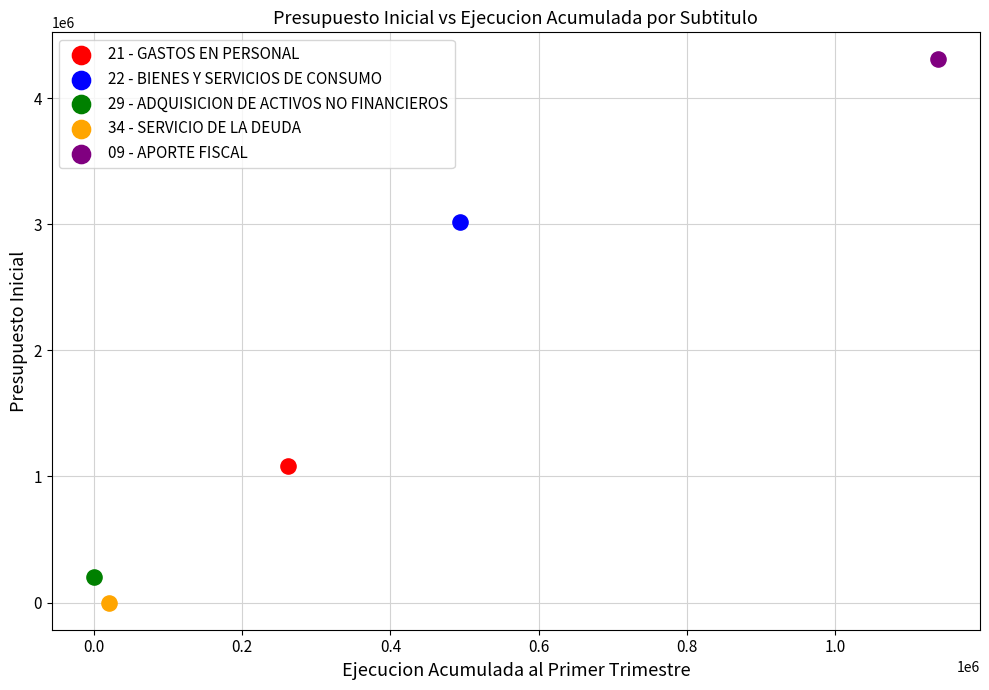

What are all the series names shown in the legend?

21 - GASTOS EN PERSONAL, 22 - BIENES Y SERVICIOS DE CONSUMO, 29 - ADQUISICION DE ACTIVOS NO FINANCIEROS, 34 - SERVICIO DE LA DEUDA, 09 - APORTE FISCAL